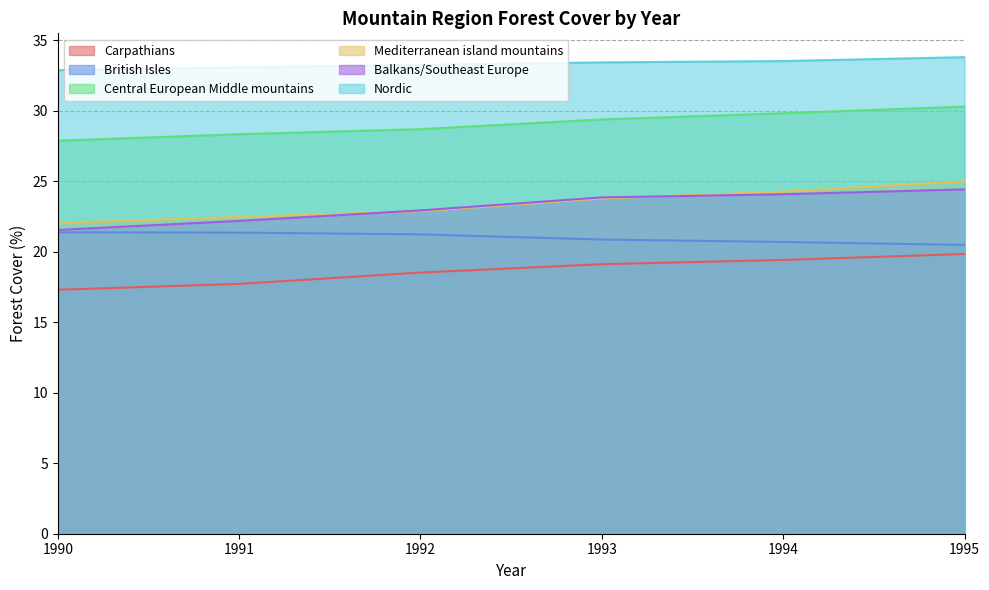

At which label does Central European Middle mountains reach its peak?

1995